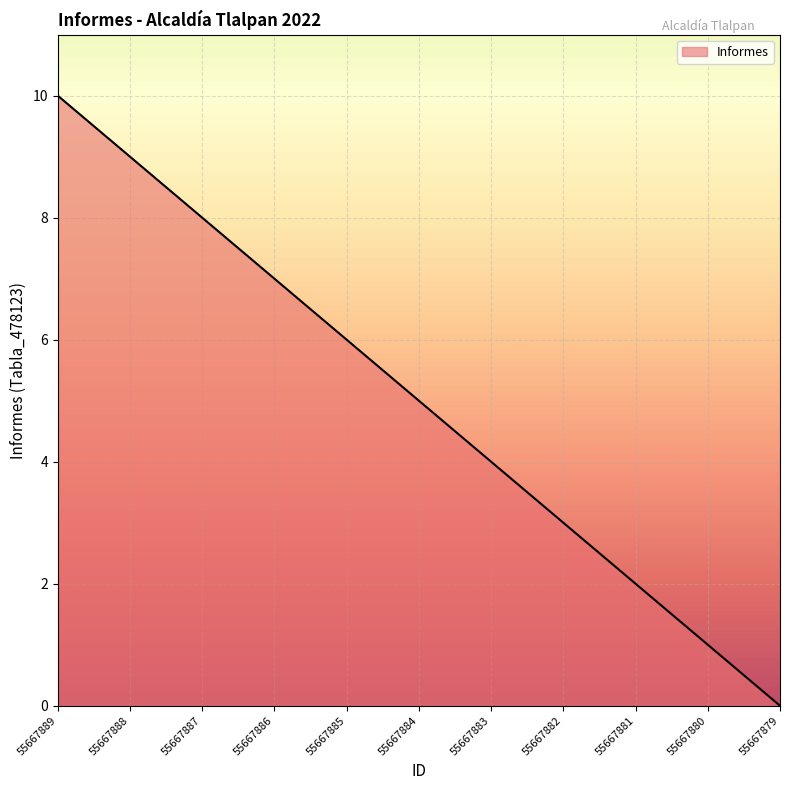

True or false: the data shows 13 at 55667886.

False